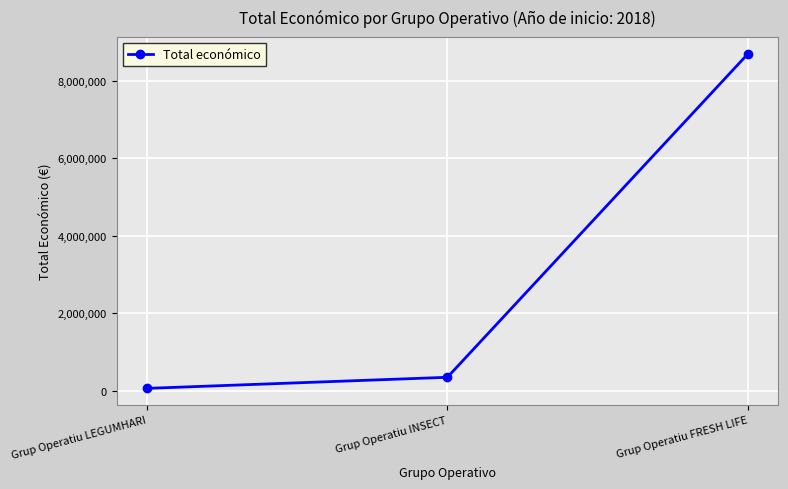

How many lines are shown in the chart?

1